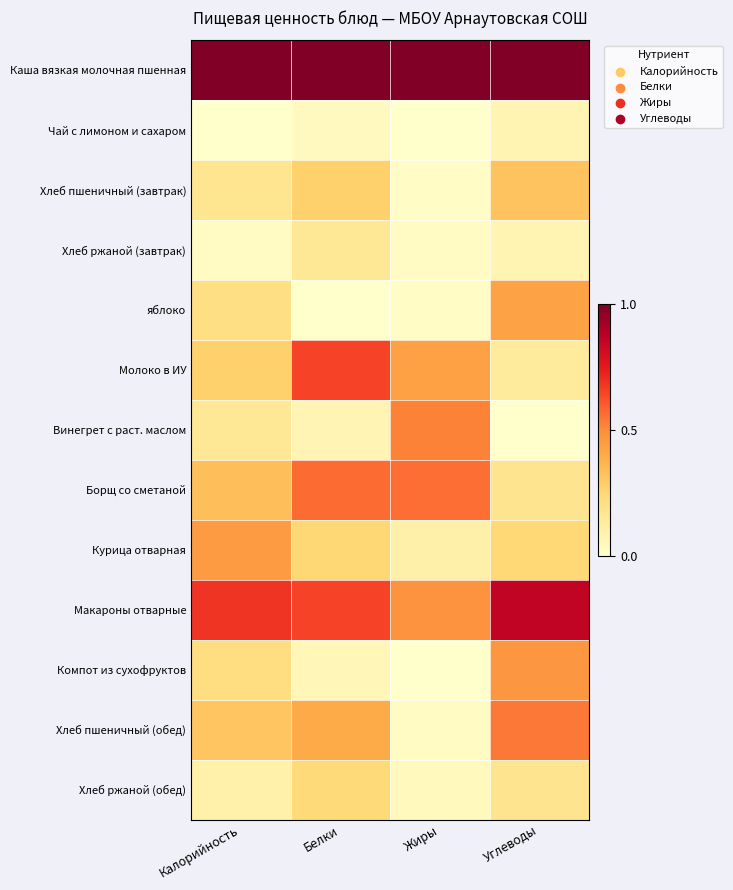

At how many categories does at least one series exceed 0?

4